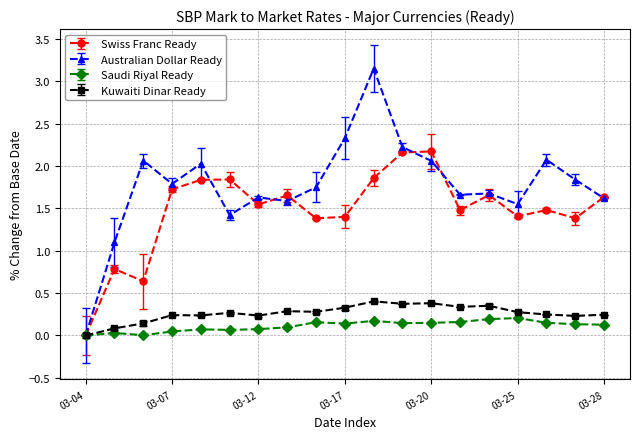

What is the sum of all Saudi Riyal Ready values?

2.1